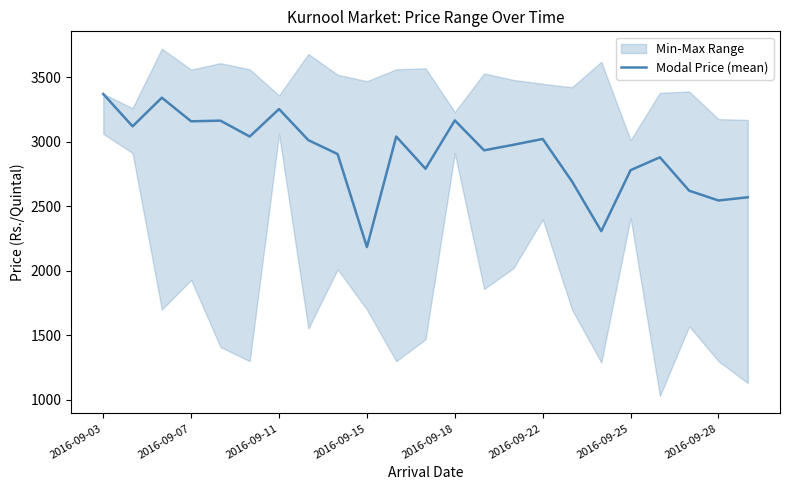

What is the difference between the second highest and second lowest values?

1035